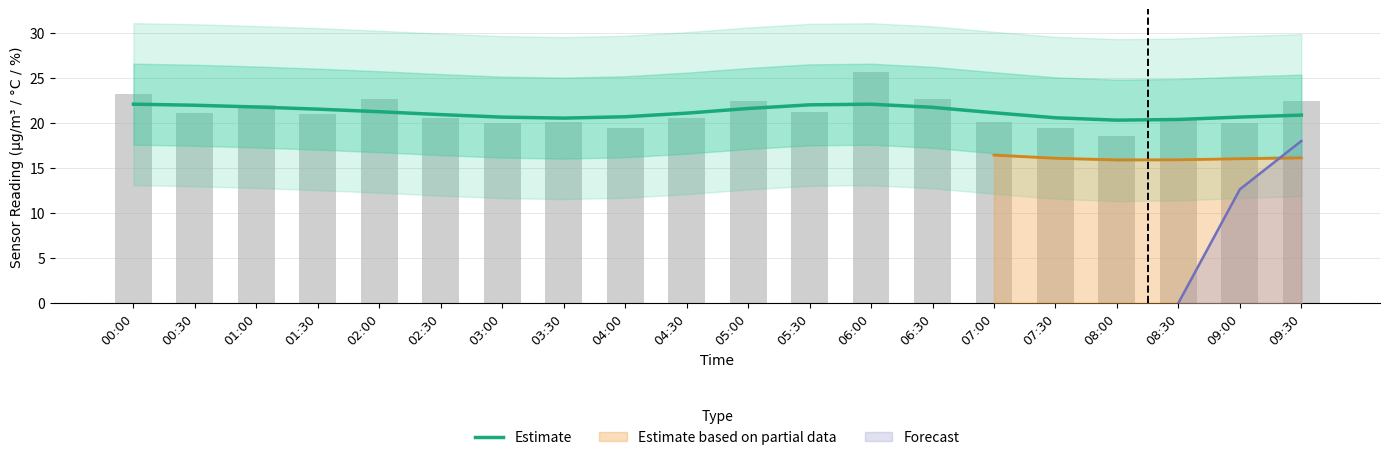

What position from the left is 03:30?

8